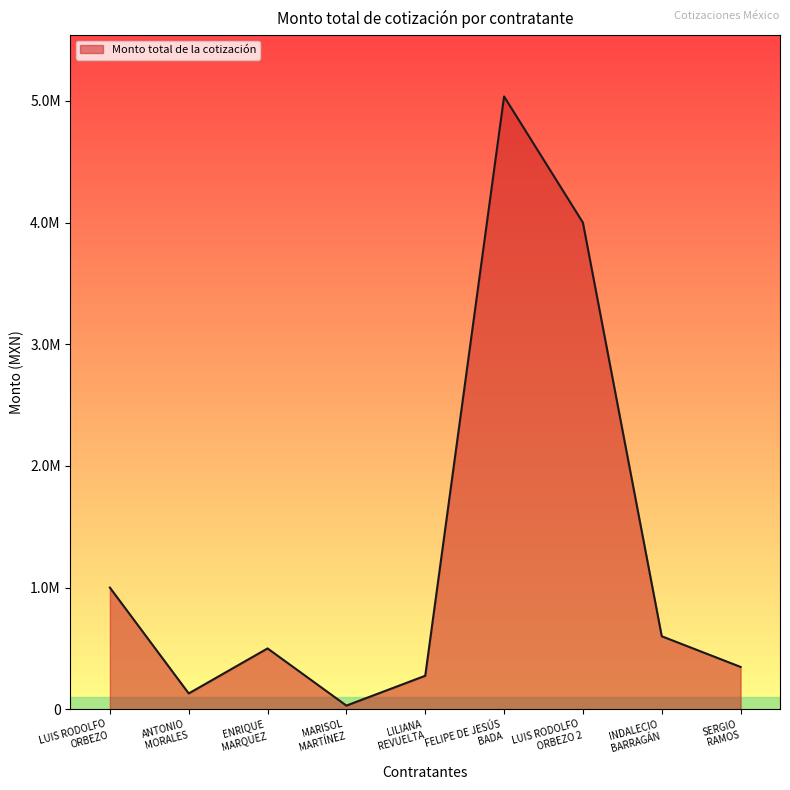

What is the sum of the values at ANTONIO
MORALES and LUIS RODOLFO
ORBEZO?

1130000